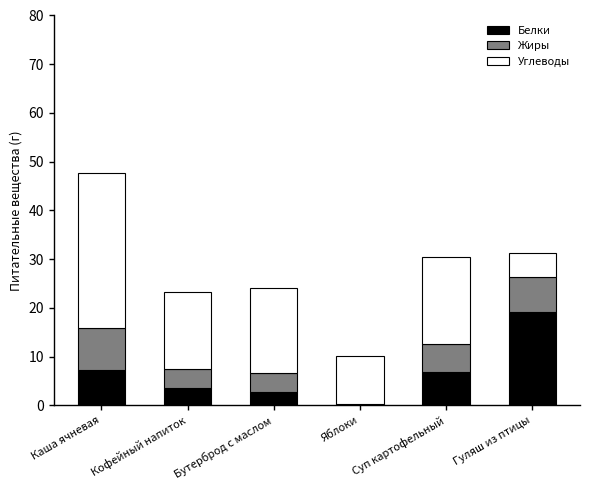

True or false: Белки has a value of 6.9 at Суп картофельный.

True